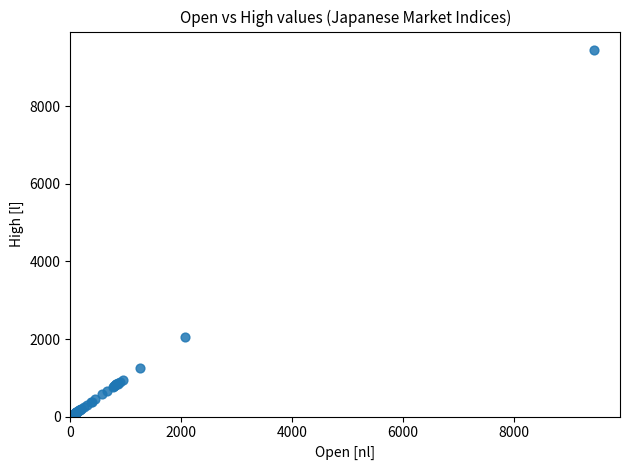

What Y value in the scatter plot is closest to 4762?

2061.6